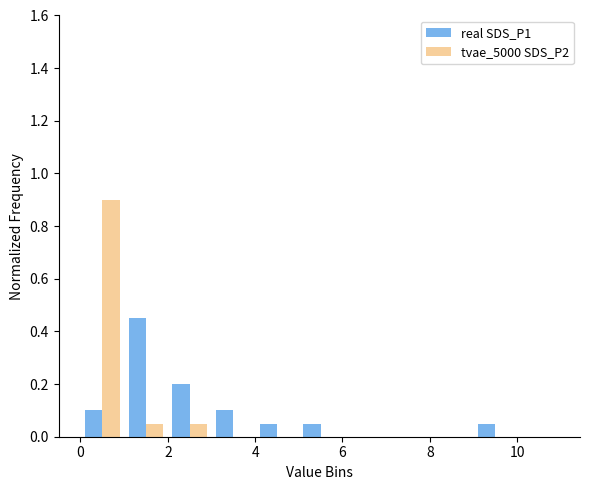

What is the maximum value shown in the chart?

0.9